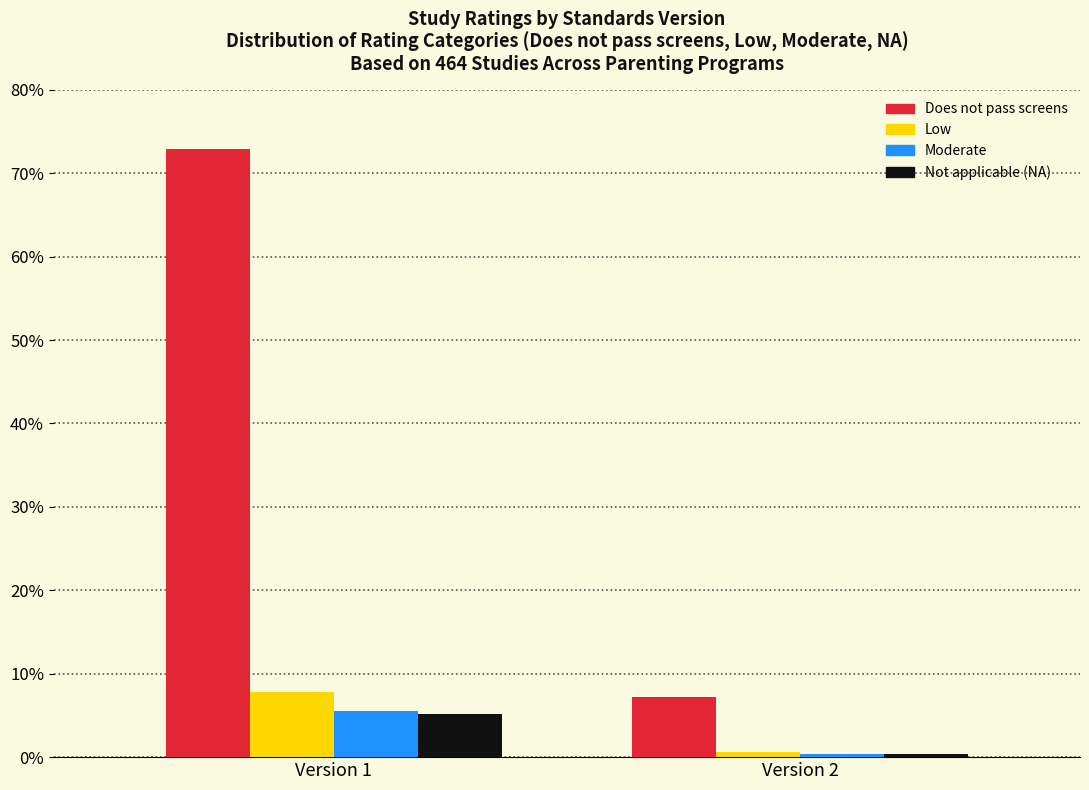

Reading left to right, list all the values displayed in this chart.

Does not pass screens: Version 1=72.9	Version 2=7.2
Low: Version 1=7.8	Version 2=0.6
Moderate: Version 1=5.5	Version 2=0.4
Not applicable (NA): Version 1=5.1	Version 2=0.4